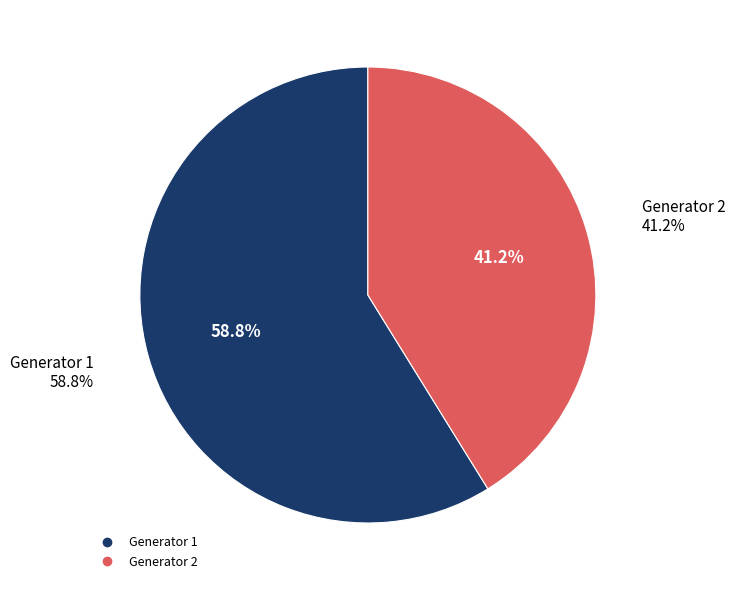

Combined, do Generator 1 and Generator 2 account for over 50%?

Yes